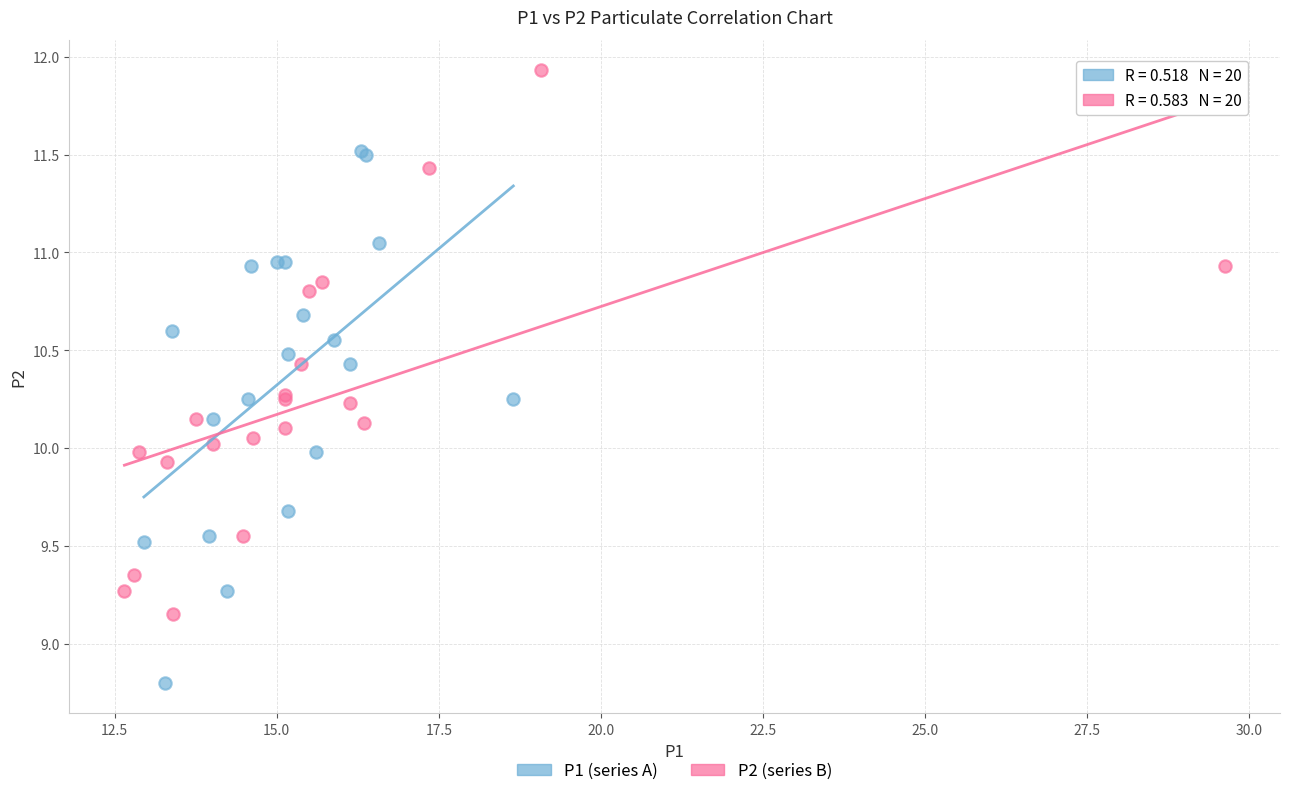

Which series contains the highest Y value?

P2 (series B)